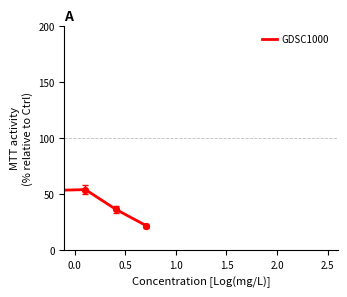

What is the maximum value shown in the chart?

113.9